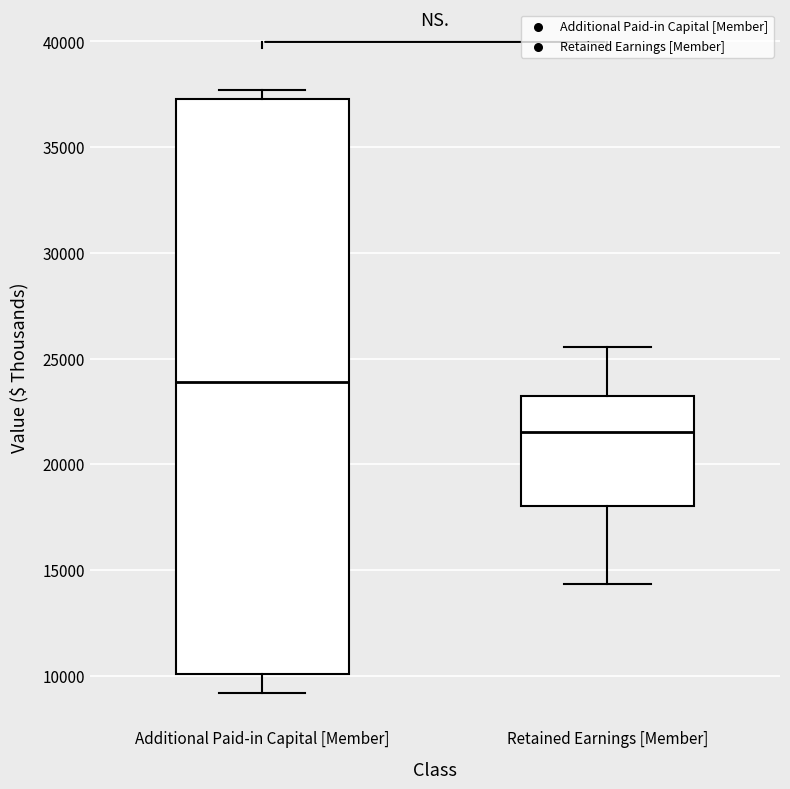

Which box has the lowest median line?

Retained Earnings [Member]